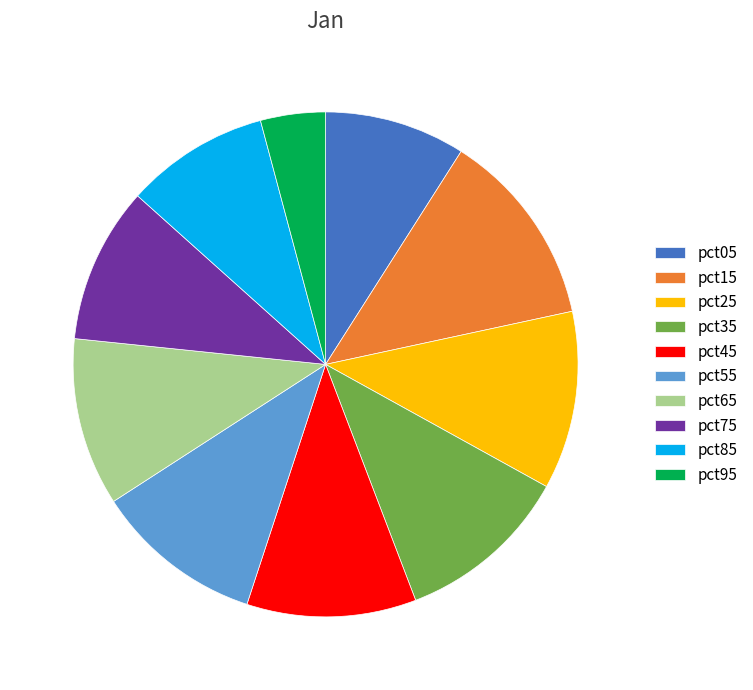

How many slices are in this pie chart?

10